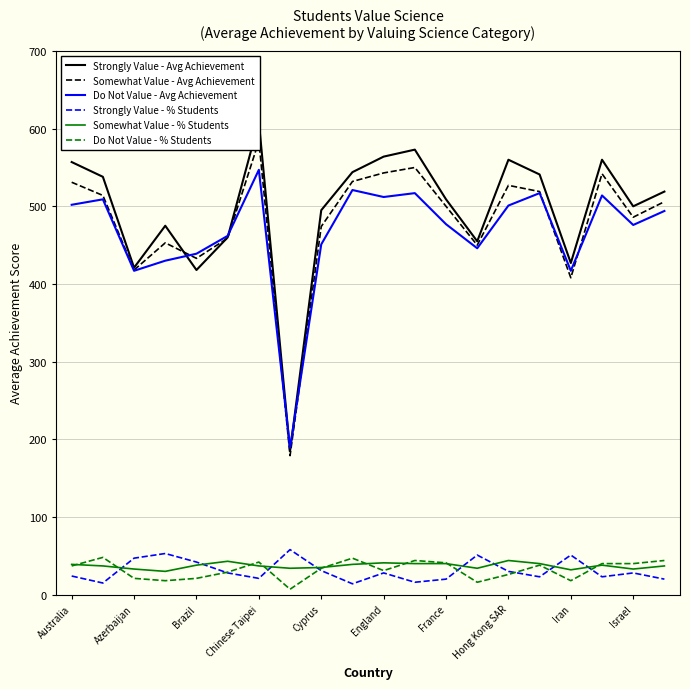

True or false: Somewhat Value - % Students and Do Not Value - Avg Achievement intersect in this chart.

False